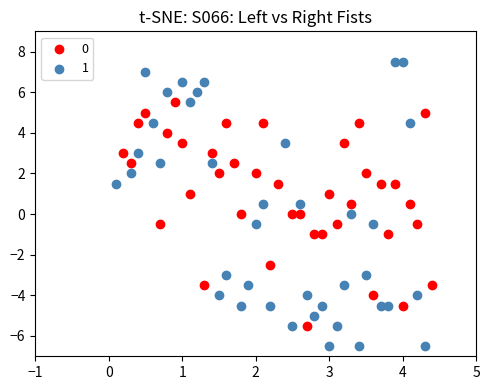

Which series has the largest Y range (max minus min)?

1